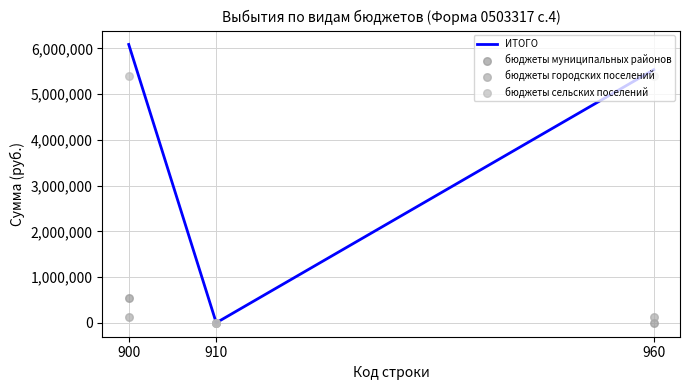

Is the value of бюджеты муниципальных районов at 910 greater than the value of бюджеты городских поселений at 960?

No